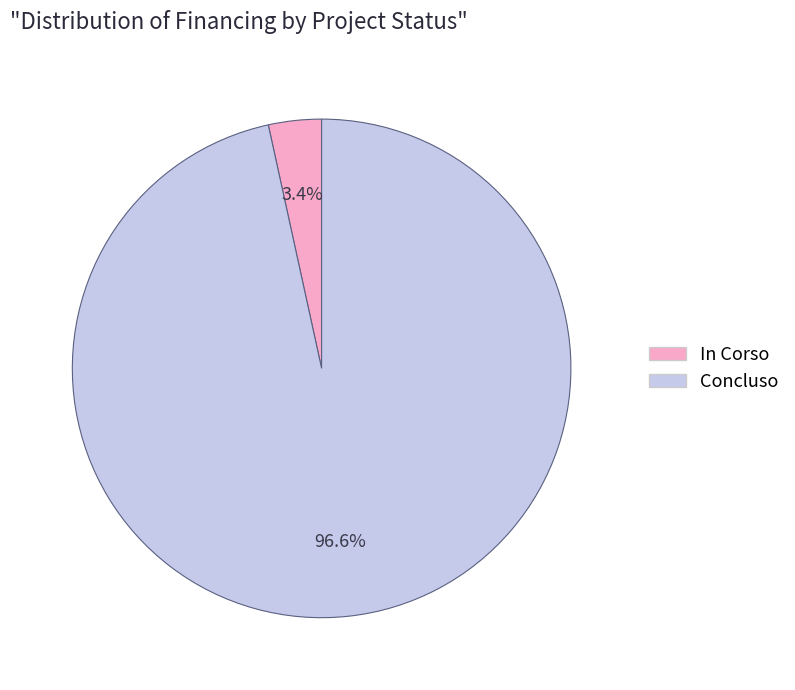

Does any single category account for the majority?

Yes